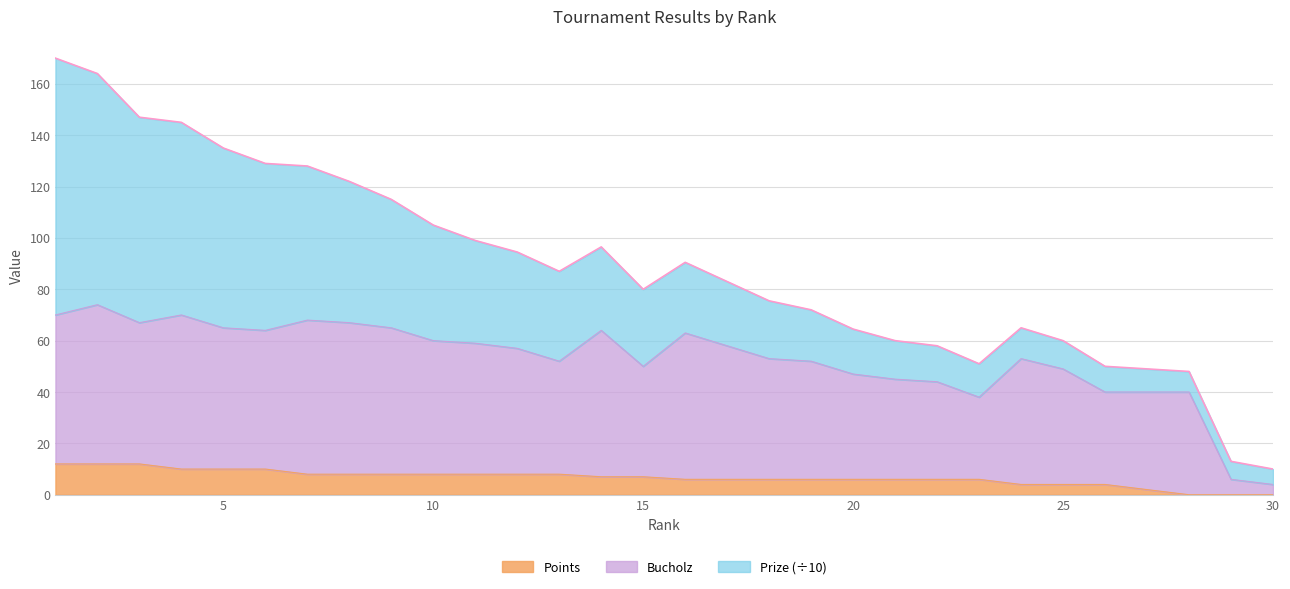

The Points series shows 11 at 14. True or false?

False